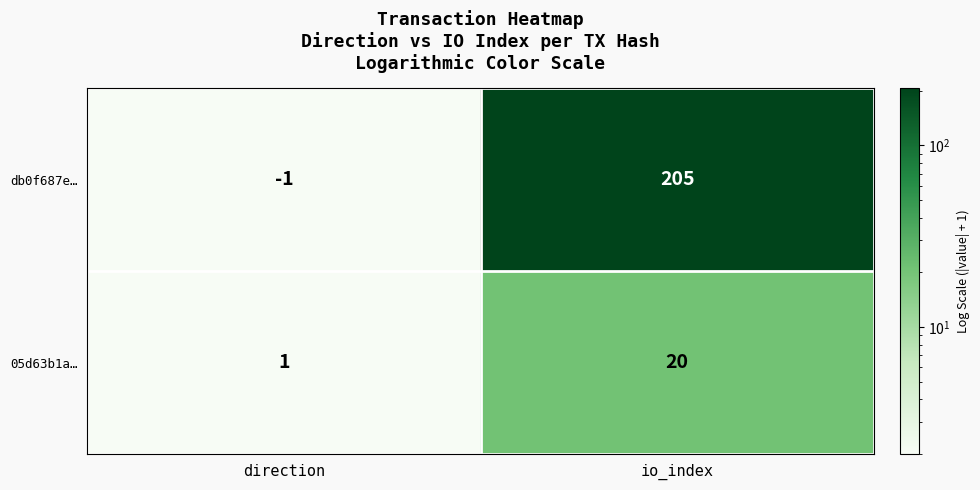

Rank the categories by db0f687e… value from lowest to highest.

direction, io_index